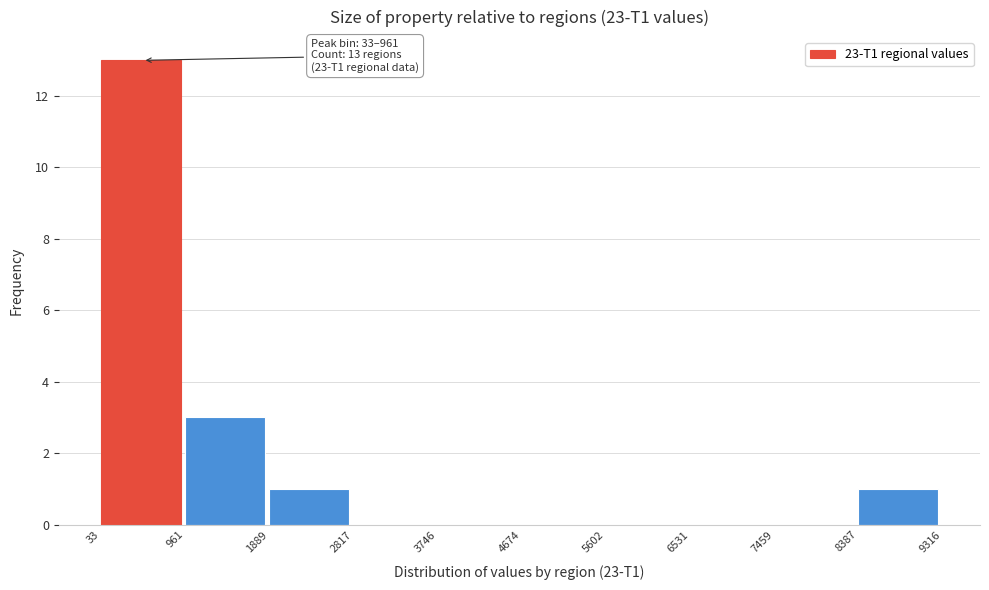

Which range on the x-axis has the tallest bar?

33 to 961